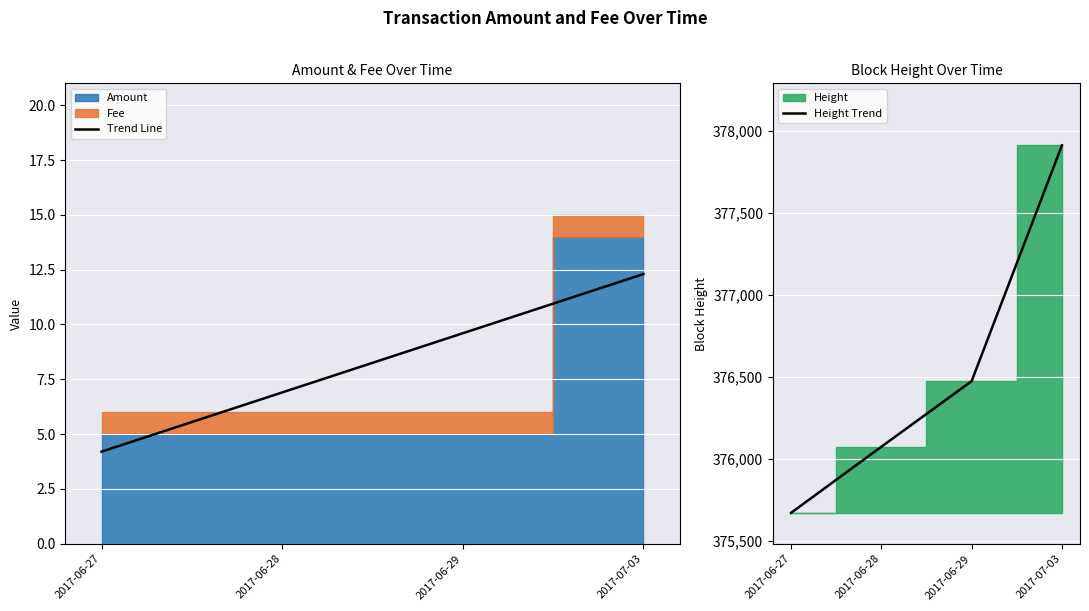

How many values in the Trend Line series are below 9?

2